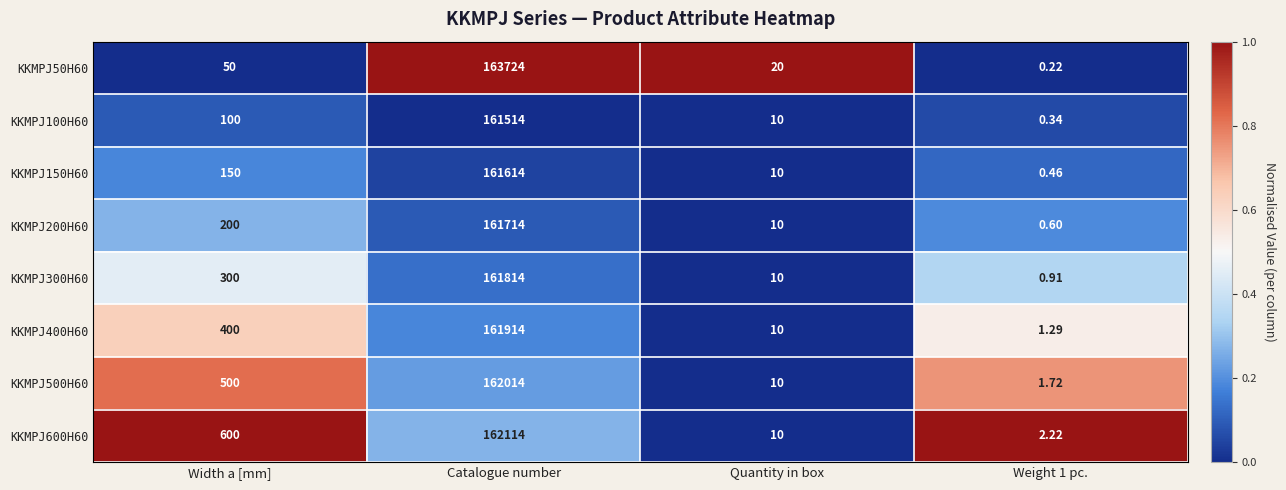

At which category is the sum across all series the highest?

Catalogue number